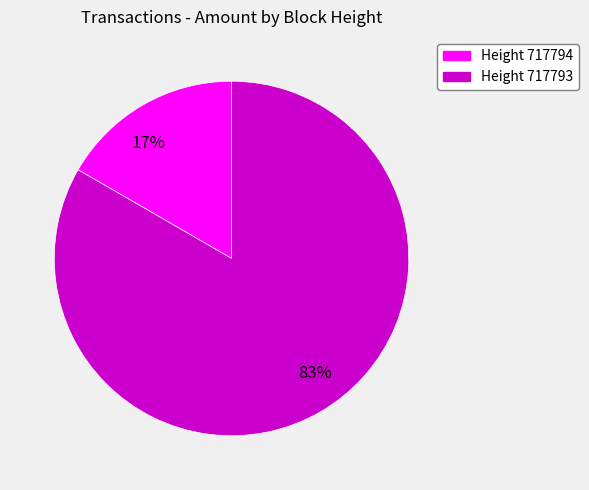

Which slice is the smallest?

17%